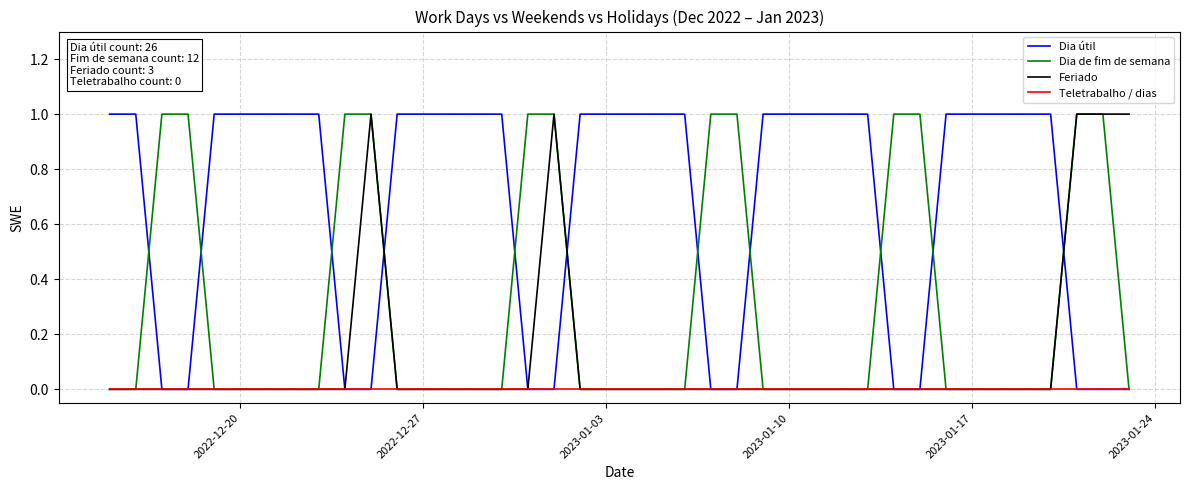

Rank the series by their average value, from lowest to highest.

Teletrabalho / dias, Feriado, Dia de fim de semana, Dia útil